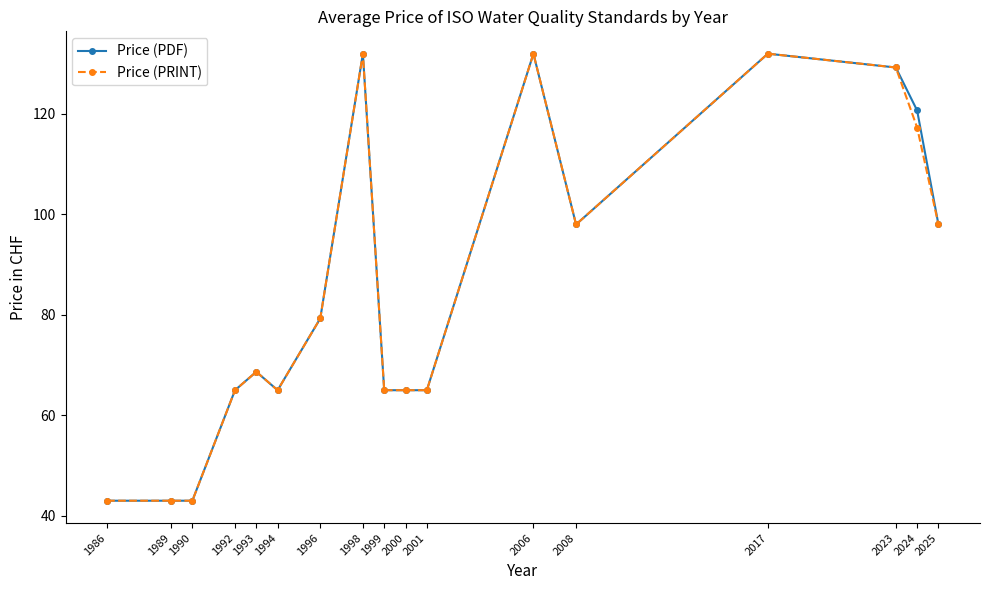

True or false: Price (PDF) has more than 2 interior local peaks.

True